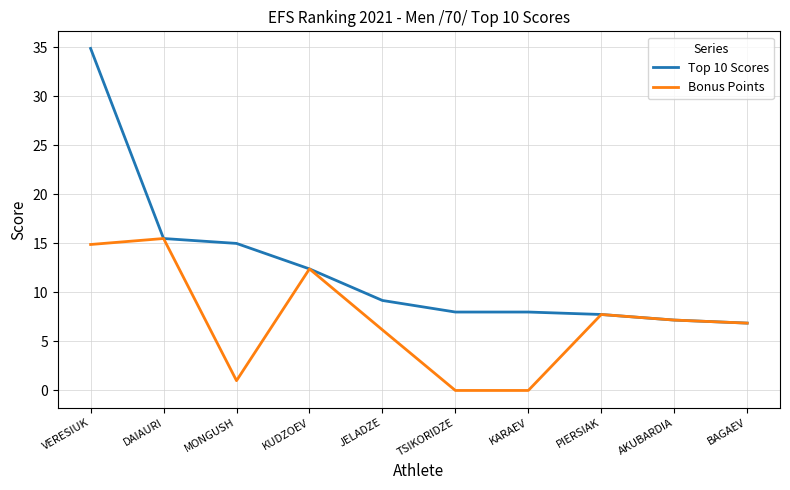

What is the difference between the maximum and second lowest values in the Top 10 Scores series?

27.7